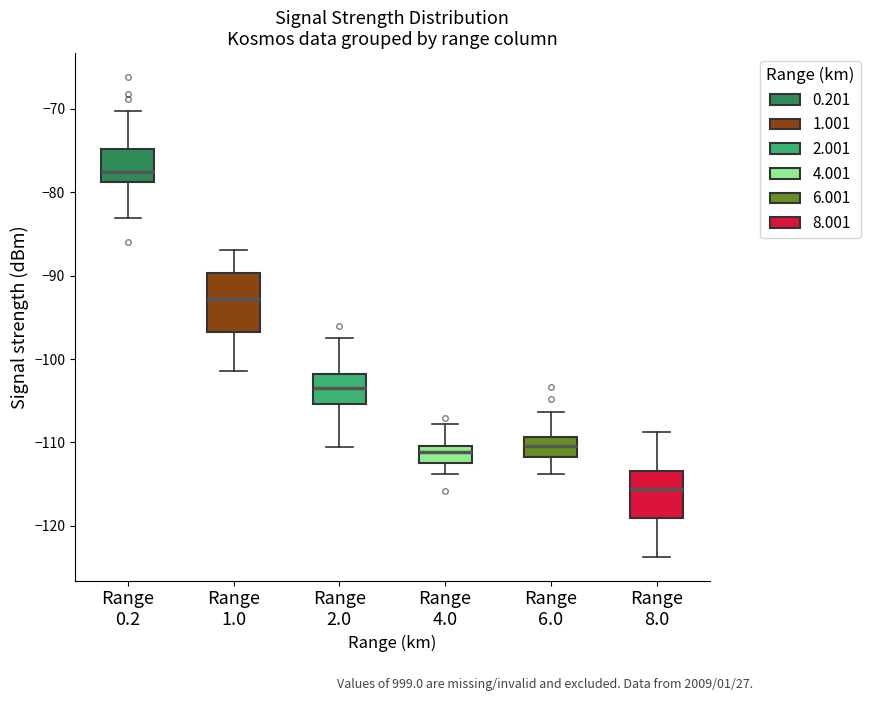

Which box's median line is the lowest?

Range 8.0